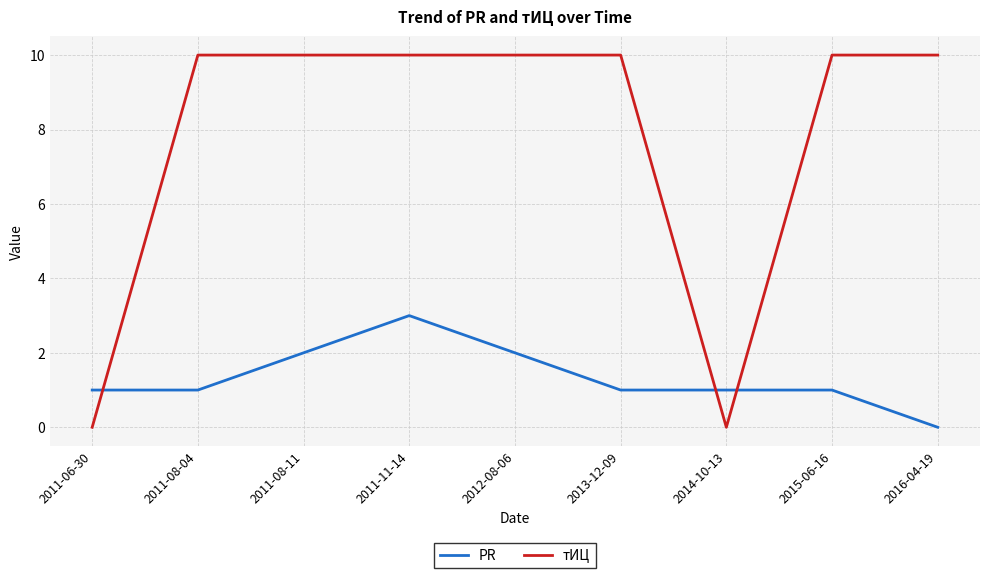

True or false: PR has more than 0 points higher than both neighbors.

True